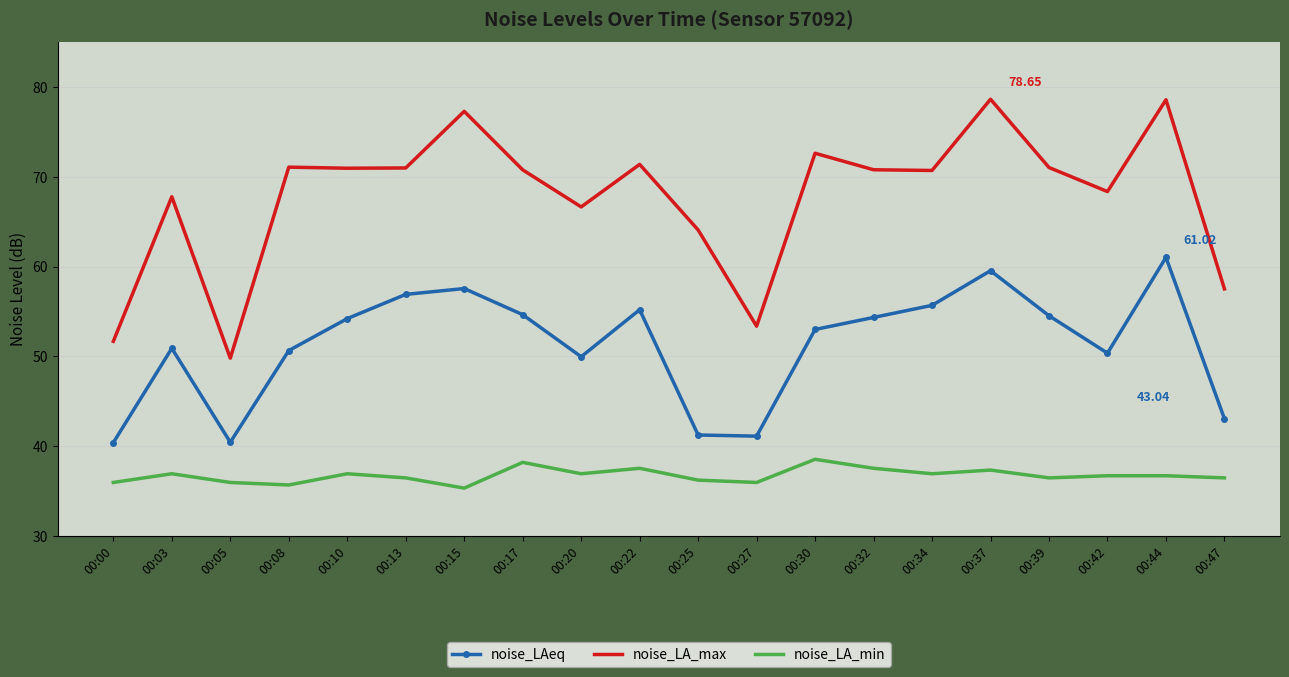

What is the maximum value for noise_LA_min?

38.5